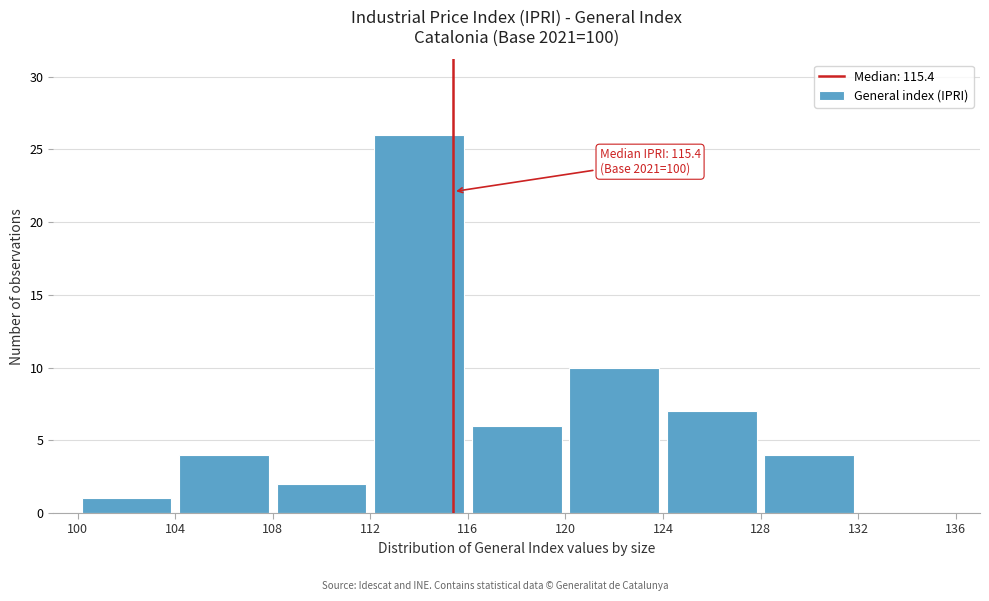

Which range on the x-axis has the tallest bar?

112 to 116